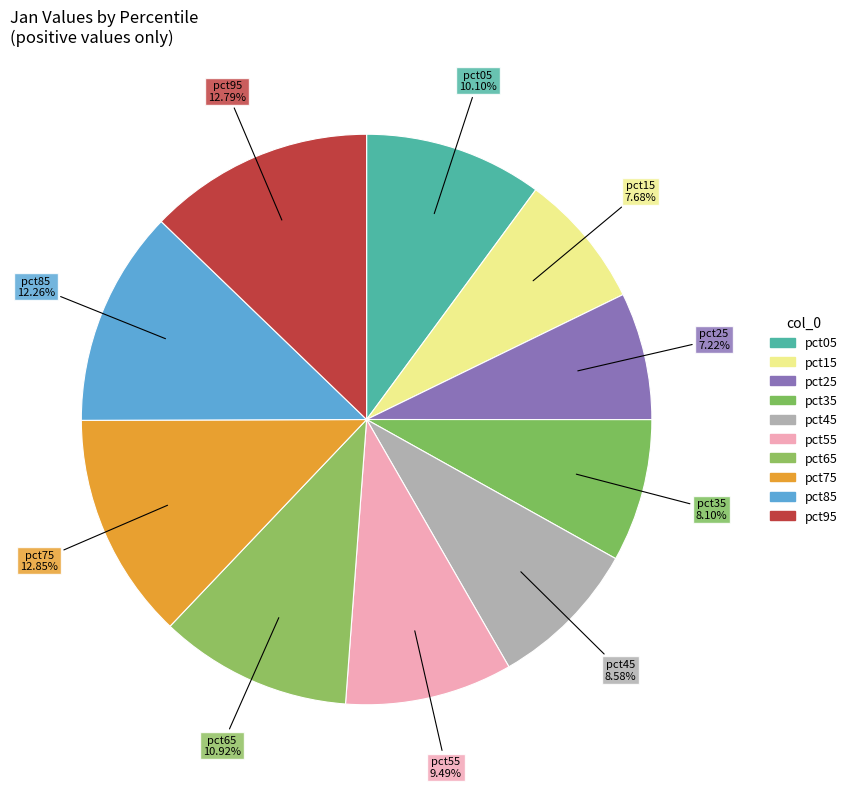

Does any single category account for the majority?

No